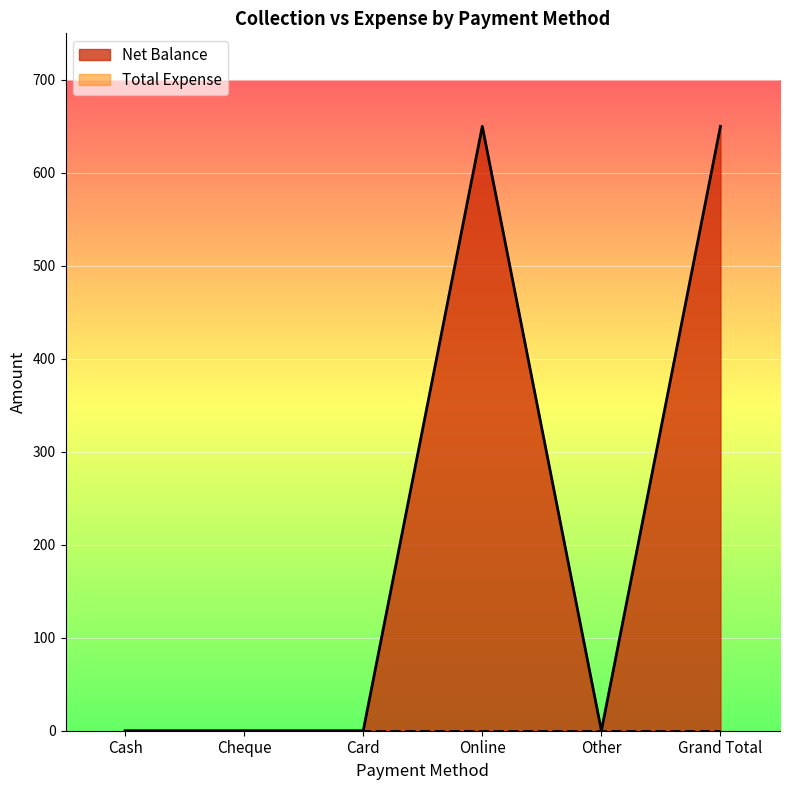

Does the chart display data point markers on the line(s)?

No